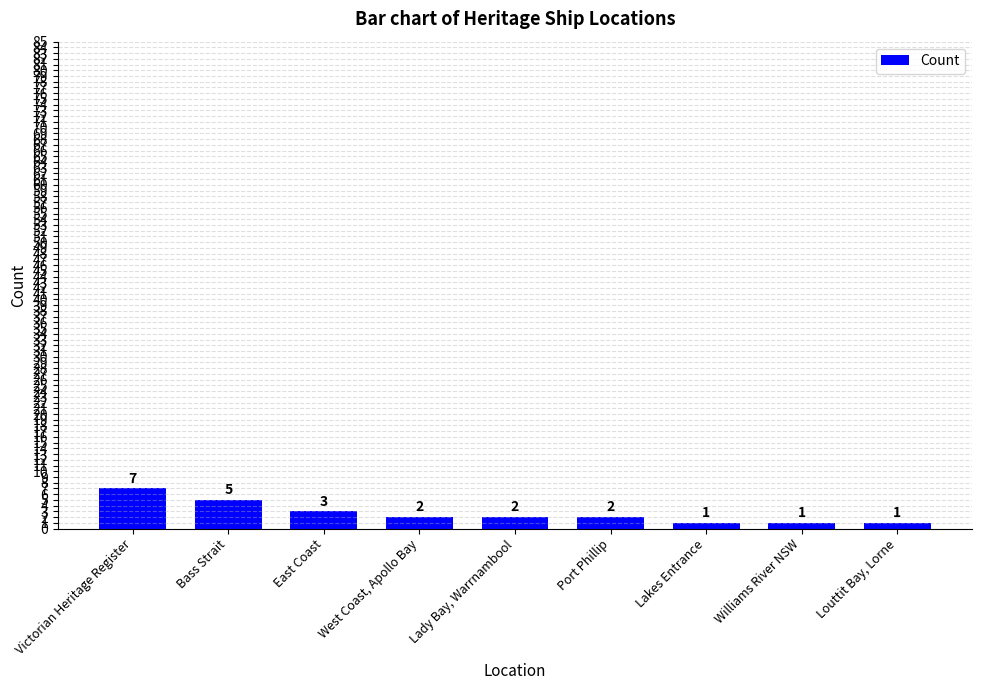

Are the bars horizontal?

No